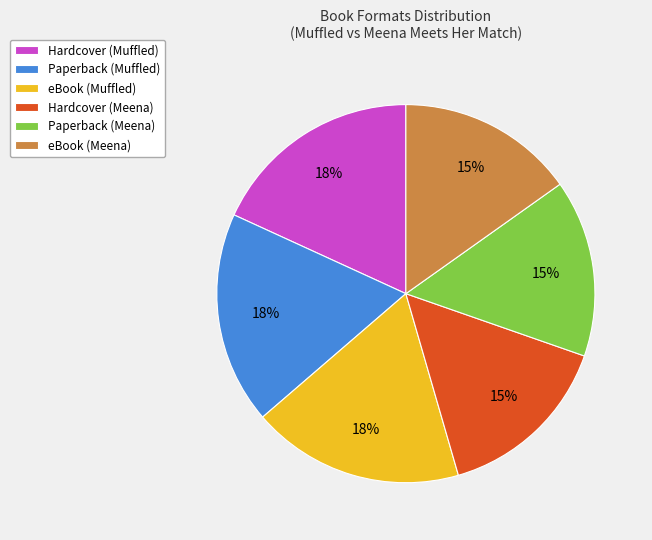

Count the number of slices in the pie.

6